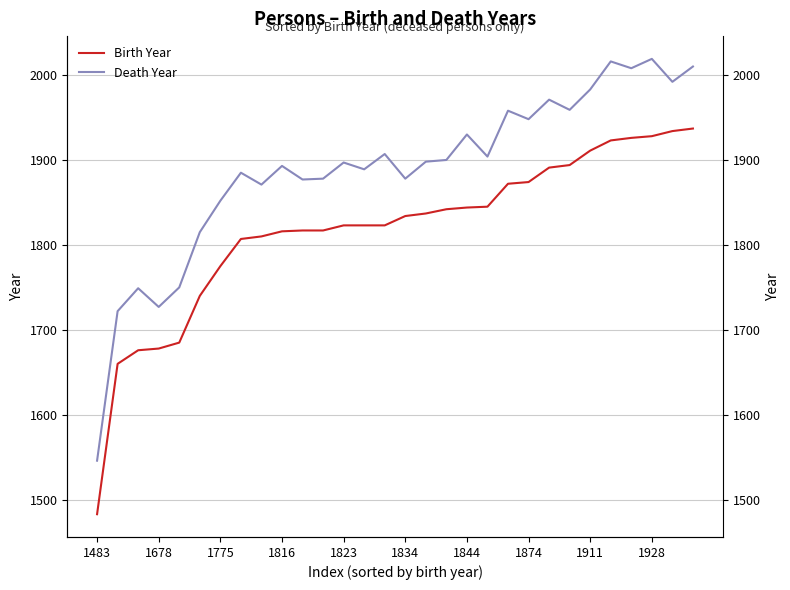

True or false: Birth Year and Death Year intersect in this chart.

False